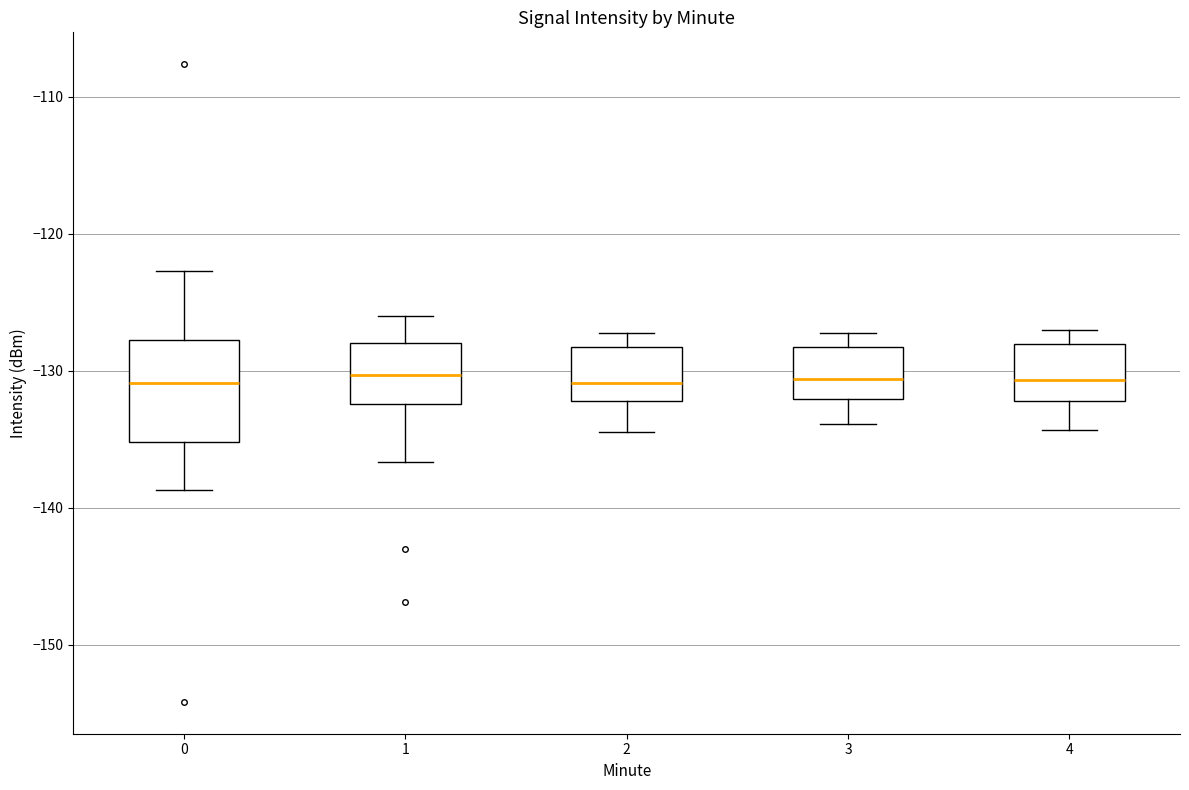

Reading left to right, read every box against the y-axis: the position of its median line, the range the box covers, and the ends of its whiskers. The values are not printed on the chart, so give them approximately, as read against the axis.

0: median -131, box -135 to -128, whiskers -139 to -123
1: median -130, box -132 to -128, whiskers -137 to -126
2: median -131, box -132 to -128, whiskers -134 to -127
3: median -131, box -132 to -128, whiskers -134 to -127
4: median -131, box -132 to -128, whiskers -134 to -127